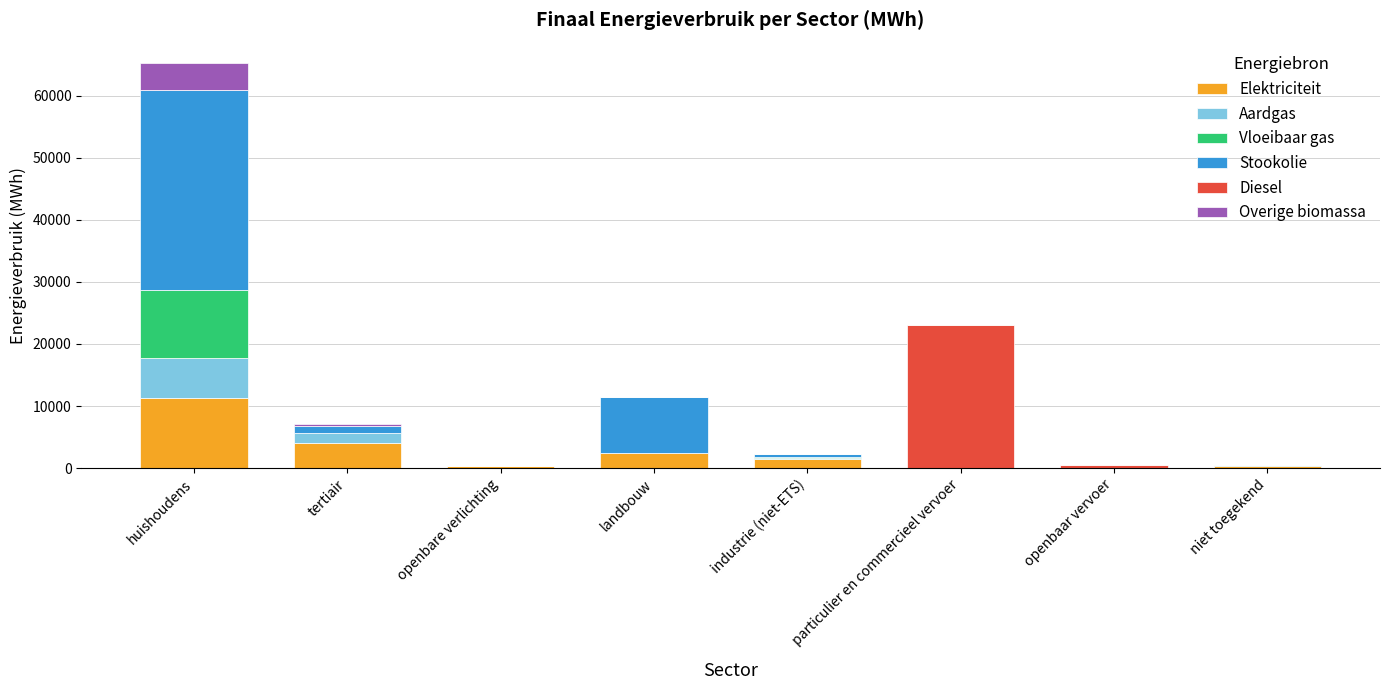

The value of Elektriciteit at openbaar vervoer is 0.0. True or false?

True